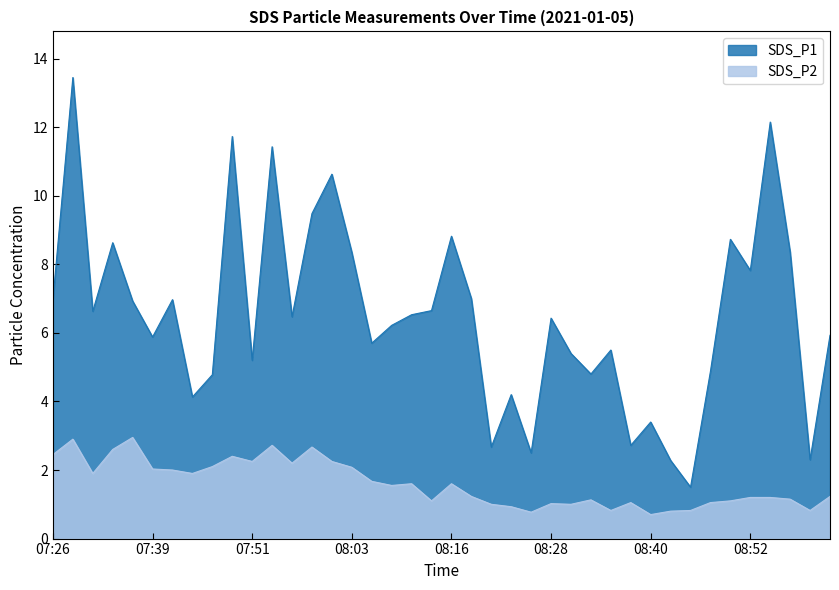

The value of SDS_P1 at 08:35 is 8.9. True or false?

False